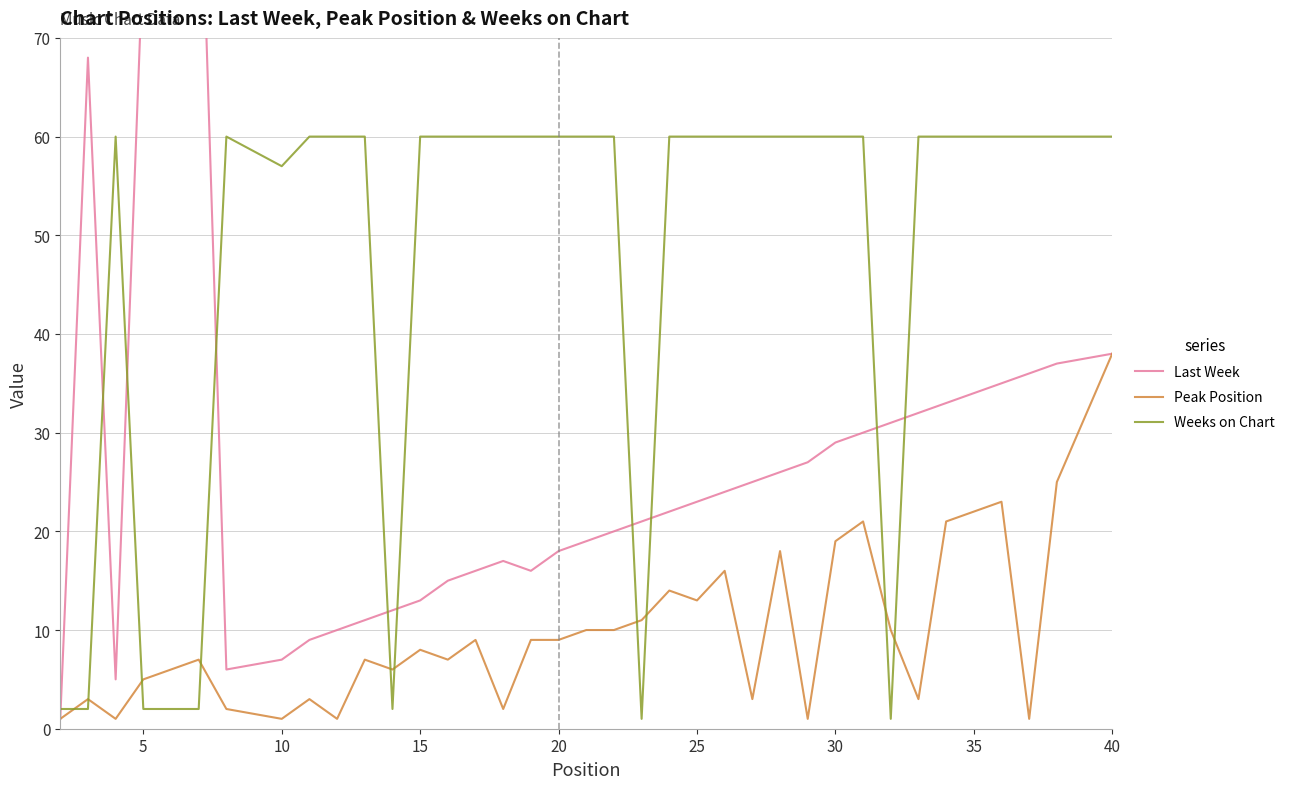

Which series has the largest range (max minus min)?

Last Week